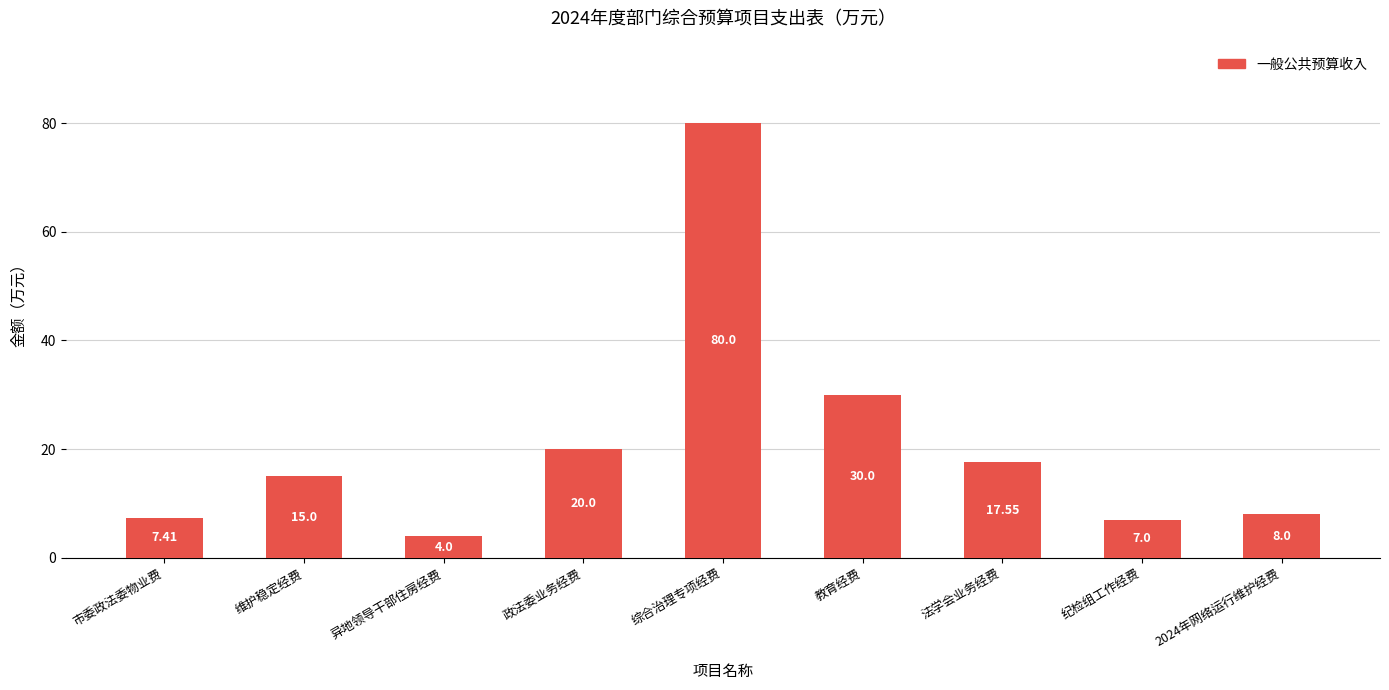

Reading left to right, what are all the values shown in this chart?

7.4	15.0	4.0	20.0	80.0	30.0	17.6	7.0	8.0